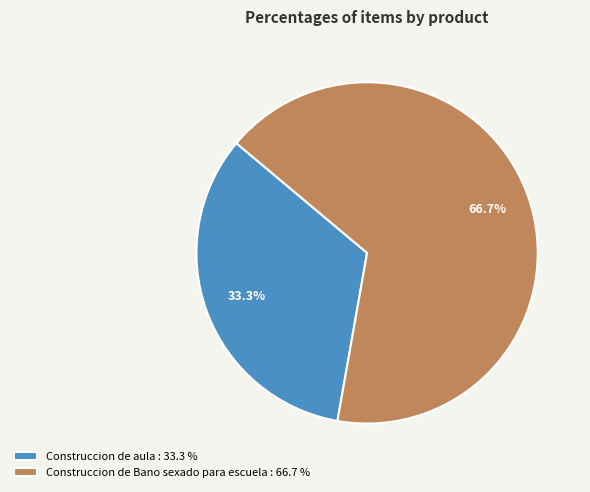

True or false: Construccion de Bano sexado para escuela accounts for 67% of the total.

True